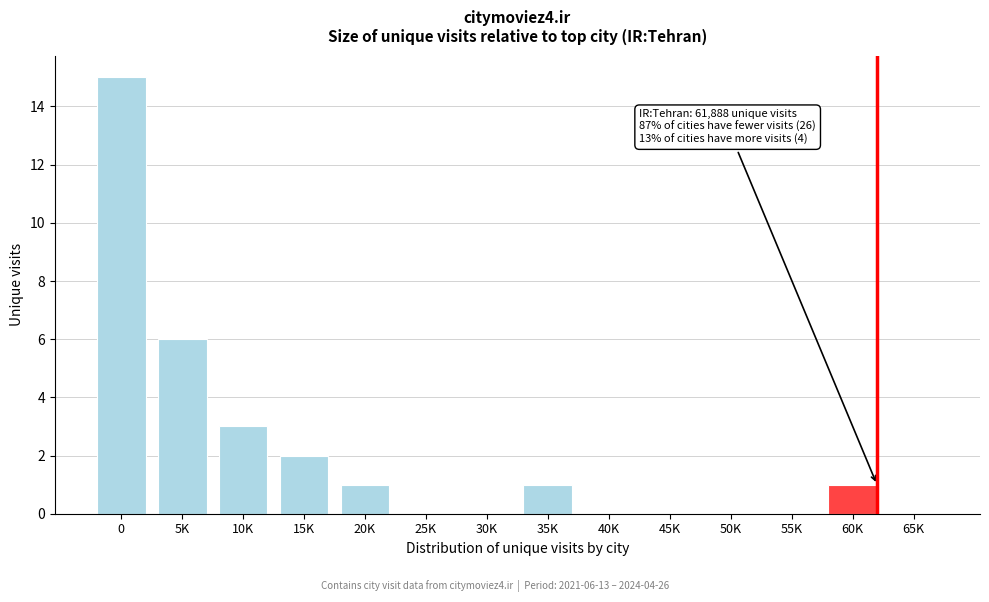

Reading left to right, list all the values displayed in this chart.

0=15	5K=6	10K=3	15K=2	20K=1	25K=0	30K=0	35K=1	40K=0	45K=0	50K=0	55K=0	60K=1	65K=0